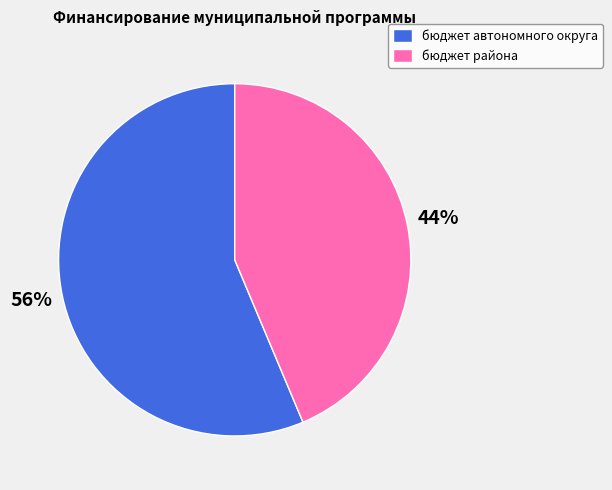

Is бюджет автономного округа the majority of the pie?

Yes